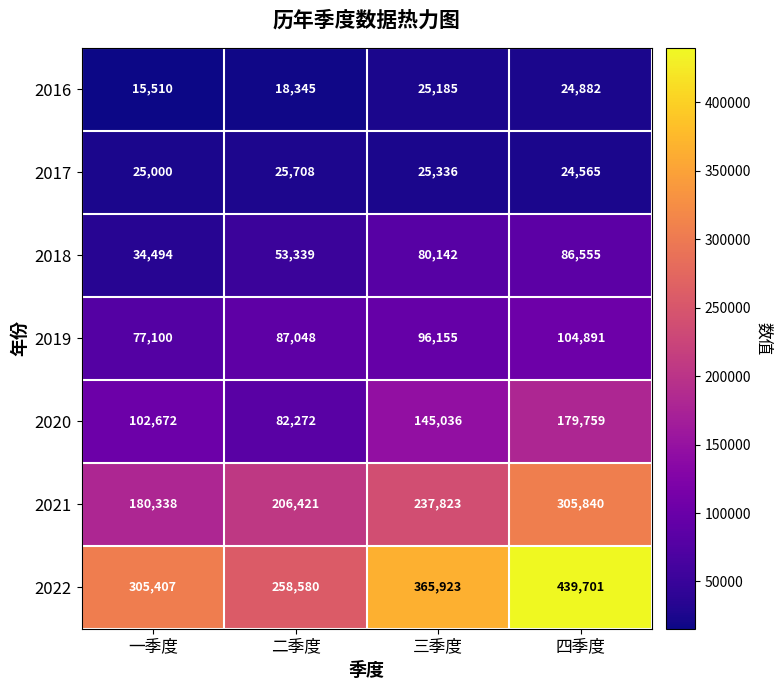

The 2019 series shows 104891 at 四季度. True or false?

True